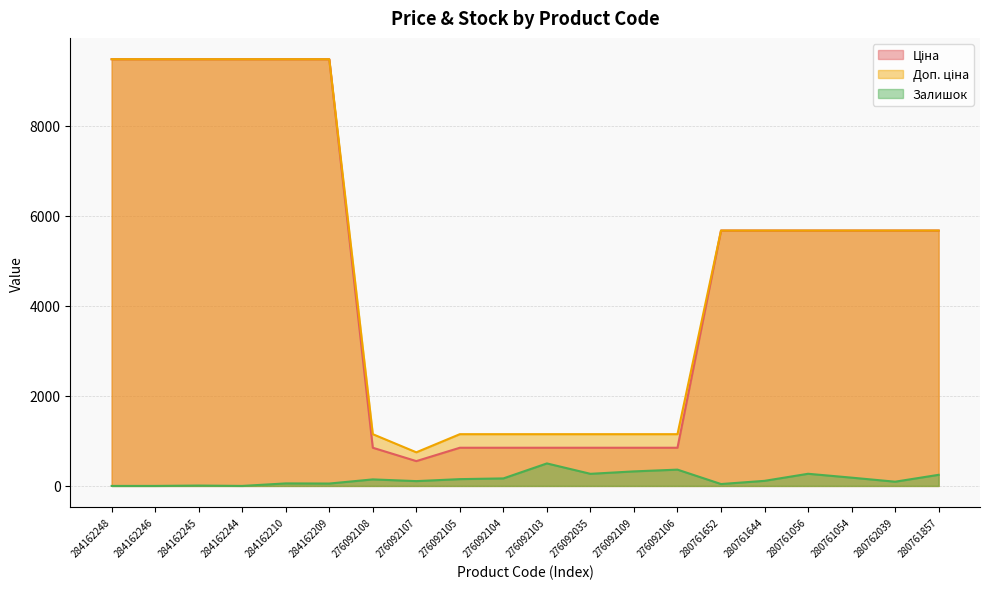

Reading left to right, extract all data points from this chart.

Ціна: 9480.1	9480.1	9480.1	9480.1	9480.1	9480.1	848.4	551.5	848.4	848.4	848.4	848.4	848.4	848.4	5673.8	5673.8	5673.8	5673.8	5673.8	5673.8
Доп. ціна: 9480.1	9480.1	9480.1	9480.1	9480.1	9480.1	1149.7	747.0	1149.7	1149.7	1149.7	1149.7	1149.7	1149.7	5673.8	5673.8	5673.8	5673.8	5673.8	5673.8
Залишок: 0.0	0.0	8.0	0.0	56.0	53.0	145.0	107.0	151.0	167.0	500.0	269.0	323.0	362.0	42.0	113.0	270.0	184.0	94.0	247.0